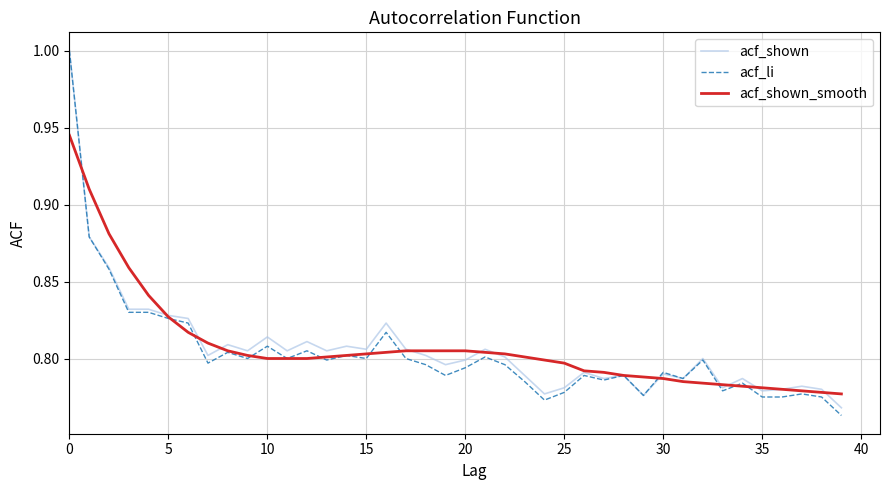

Count the number of data series in this chart.

3